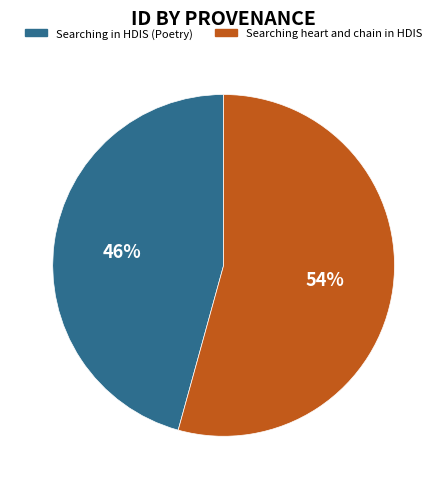

Do Searching heart and chain in HDIS and Searching in HDIS (Poetry) together represent more than half of the pie?

Yes